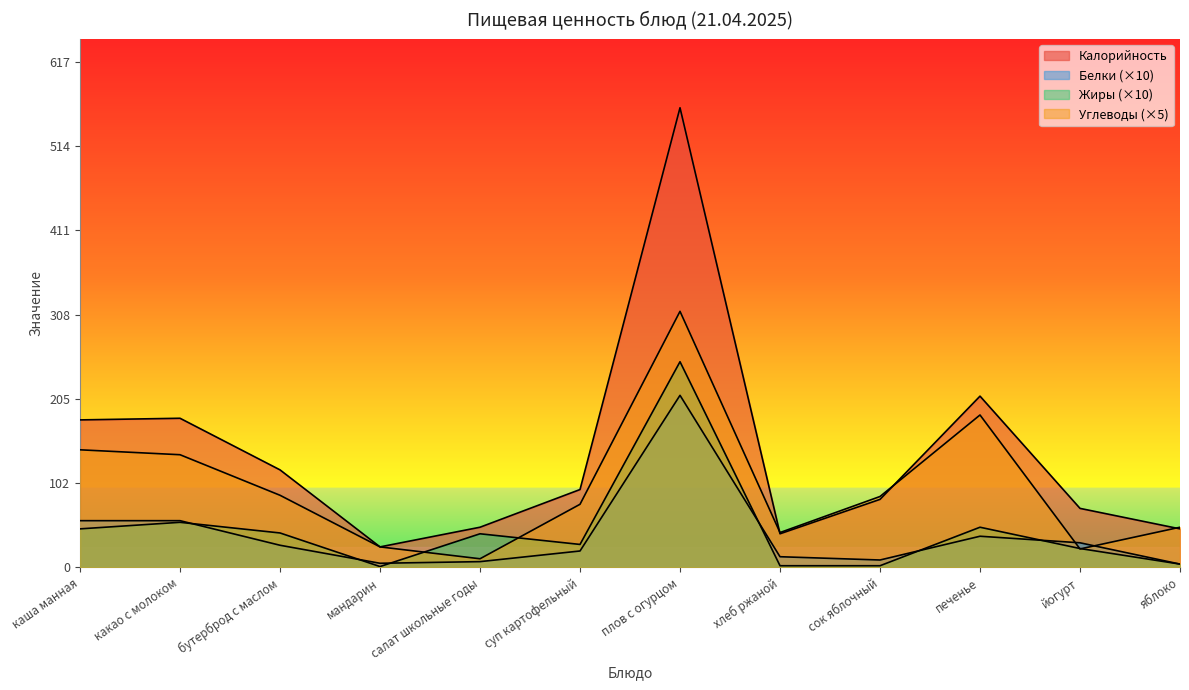

Reading left to right, extract all data points from this chart.

Калорийность: каша манная=180.0	какао с молоком=182.0	бутерброд с маслом=119.0	мандарин=25.0	салат школьные годы=49.0	суп картофельный=95.0	плов с огурцом=561.0	хлеб ржаной=41.0	сок яблочный=83.0	печенье=209.0	йогурт=72.0	яблоко=47.0
Белки: каша манная=57.0	какао с молоком=57.0	бутерброд с маслом=27.0	мандарин=5.0	салат школьные годы=7.0	суп картофельный=20.0	плов с огурцом=210.0	хлеб ржаной=13.0	сок яблочный=9.0	печенье=38.0	йогурт=30.0	яблоко=4.0
Жиры: каша манная=47.0	какао с молоком=55.0	бутерброд с маслом=42.0	мандарин=1.0	салат школьные годы=41.0	суп картофельный=28.0	плов с огурцом=251.0	хлеб ржаной=2.0	сок яблочный=2.0	печенье=49.0	йогурт=23.0	яблоко=4.0
Углеводы: каша манная=143.5	какао с молоком=137.5	бутерброд с маслом=88.0	мандарин=25.0	салат школьные годы=10.5	суп картофельный=77.0	плов с огурцом=312.5	хлеб ржаной=42.5	сок яблочный=86.5	печенье=186.0	йогурт=22.5	яблоко=49.0